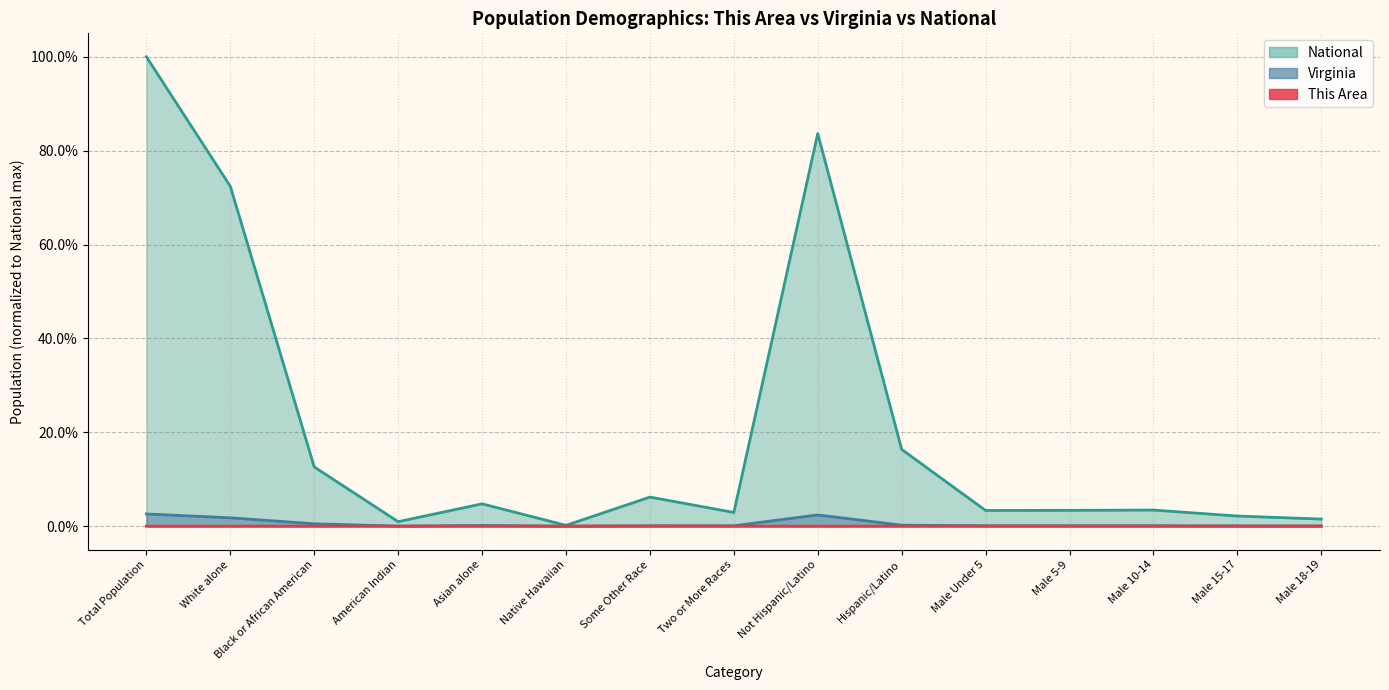

What is the average value of the National series?

0.2